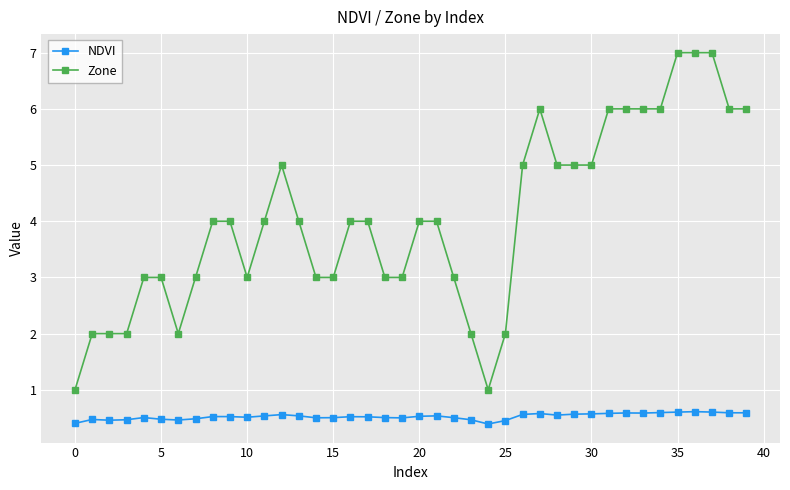

Which series has the largest total across all categories?

Zone